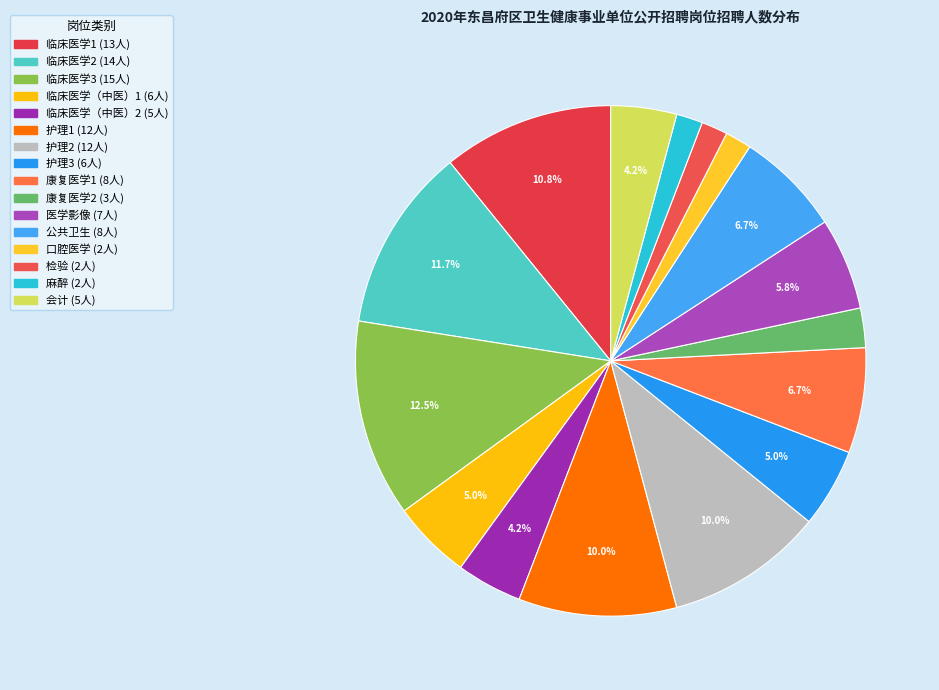

The 康复医学2 slice represents 2% of the pie. True or false?

True